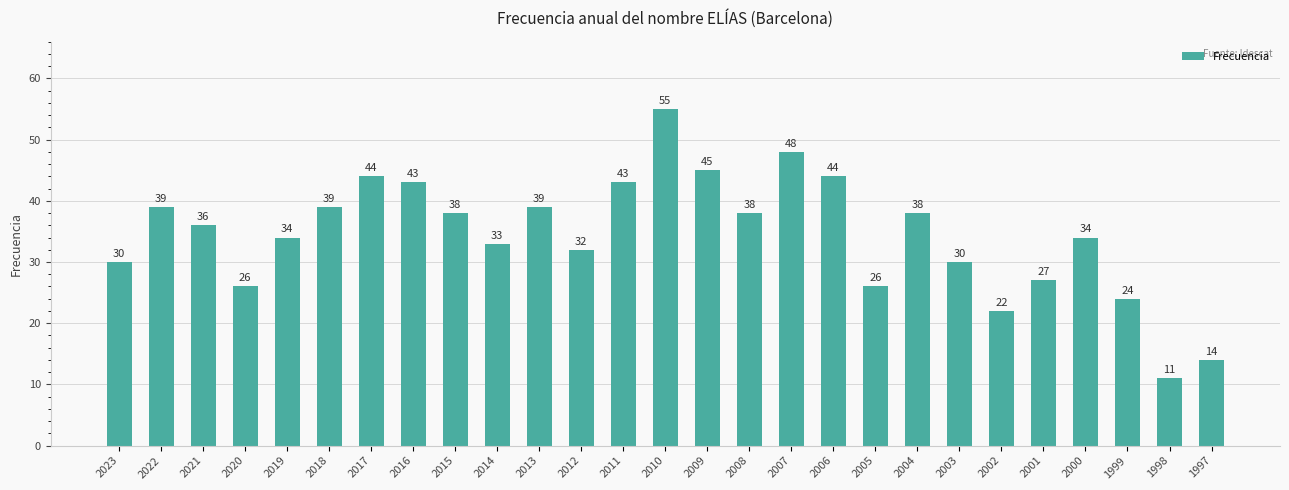

Does the chart contain stacked bars?

No